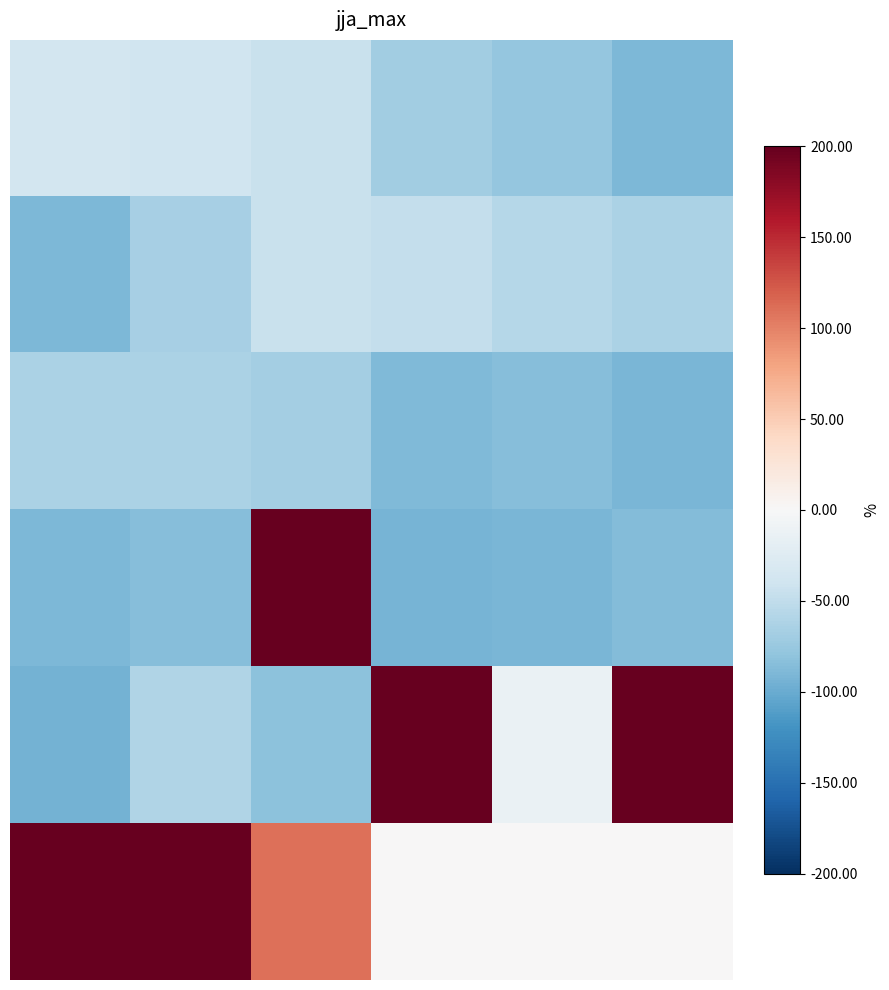

What is the total value across all series at 3?

180.5